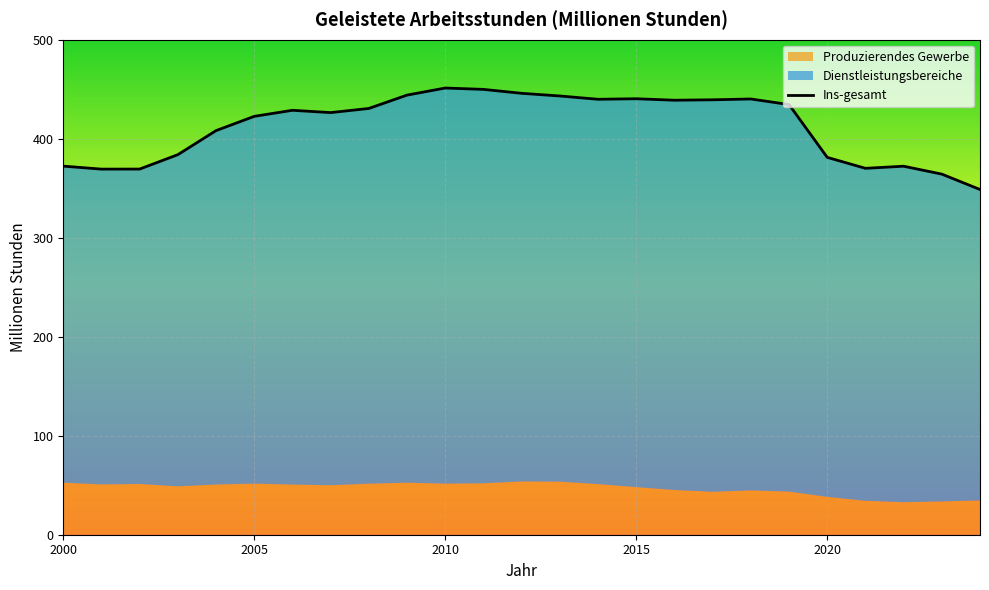

True or false: Dienstleistungsbereiche and Produzierendes Gewerbe intersect in this chart.

False